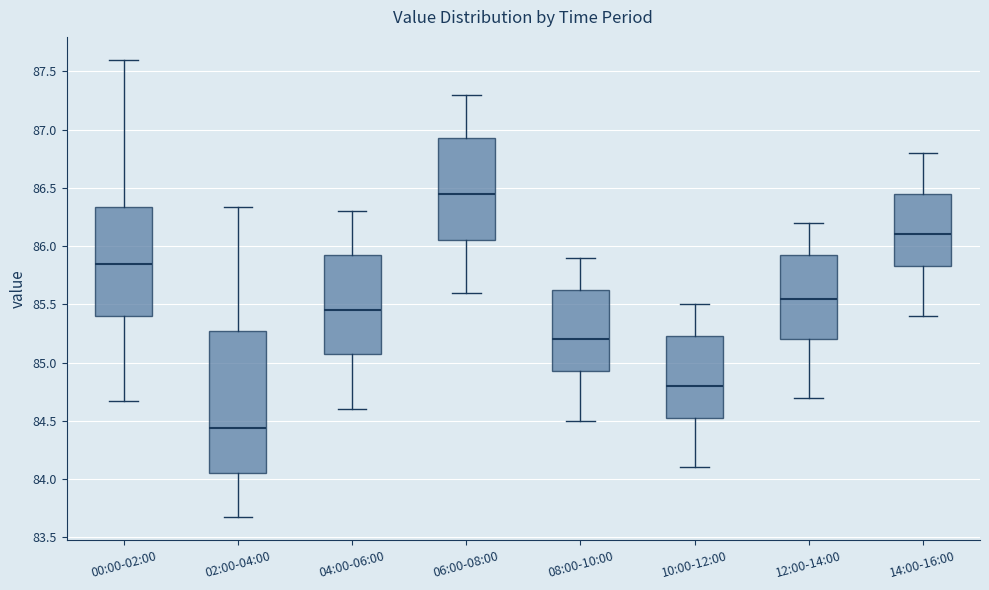

Reading left to right, transcribe this box plot: for each box, give where its median line is, the range the box spans, and where its two whiskers end, as read against the y-axis. The values are not printed on the chart, so give them approximately, as read against the axis.

00:00-02:00: median 85.85, box 85.40 to 86.35, whiskers 84.65 to 87.60
02:00-04:00: median 84.45, box 84.05 to 85.25, whiskers 83.65 to 86.35
04:00-06:00: median 85.45, box 85.10 to 85.95, whiskers 84.60 to 86.30
06:00-08:00: median 86.45, box 86.05 to 86.95, whiskers 85.60 to 87.30
08:00-10:00: median 85.20, box 84.95 to 85.65, whiskers 84.50 to 85.90
10:00-12:00: median 84.80, box 84.55 to 85.25, whiskers 84.10 to 85.50
12:00-14:00: median 85.55, box 85.20 to 85.95, whiskers 84.70 to 86.20
14:00-16:00: median 86.10, box 85.85 to 86.45, whiskers 85.40 to 86.80